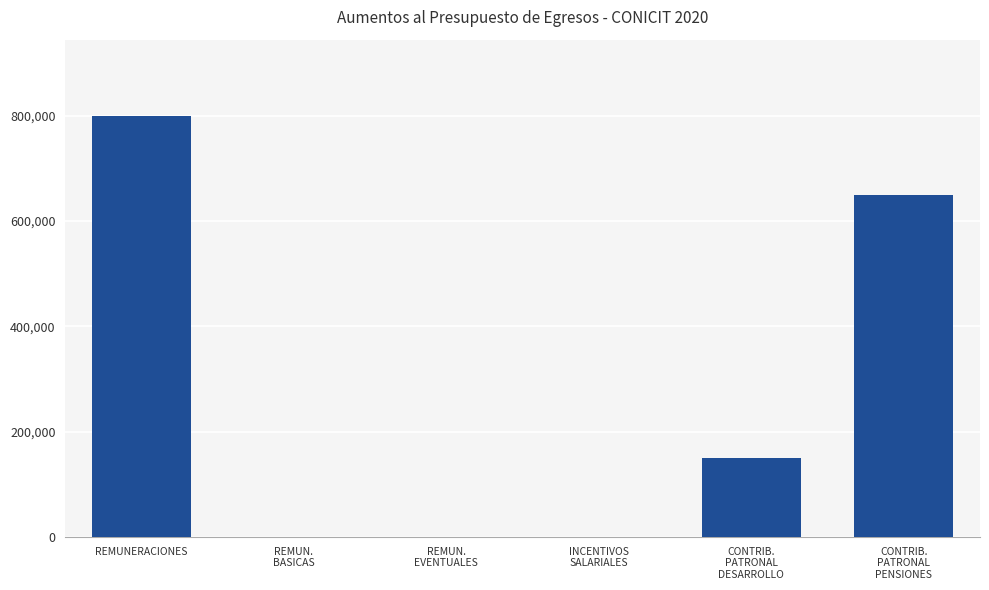

Does the chart contain stacked bars?

No